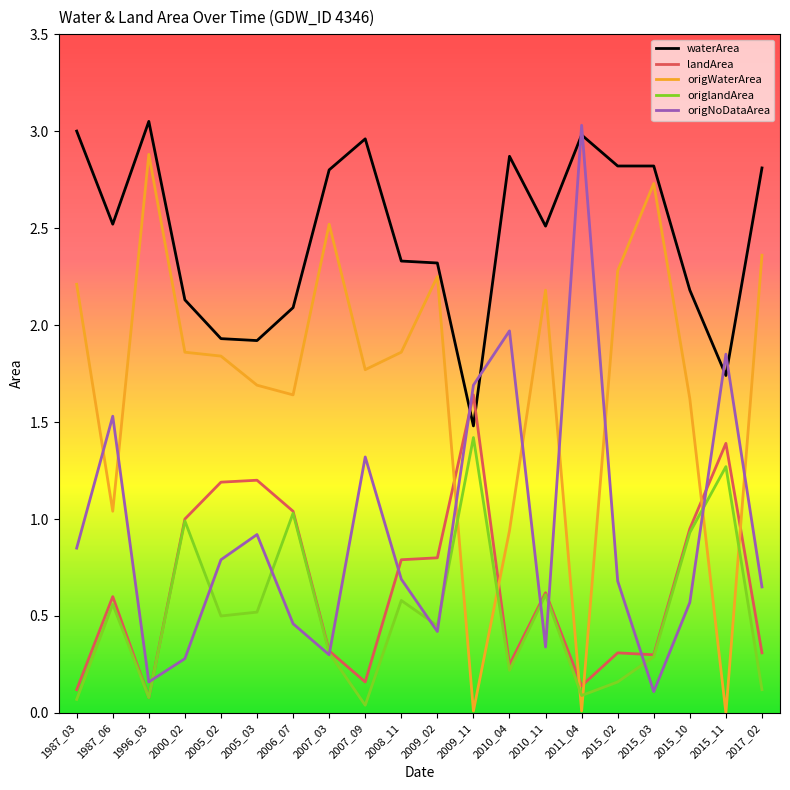

Which series has the largest total across all categories?

waterArea